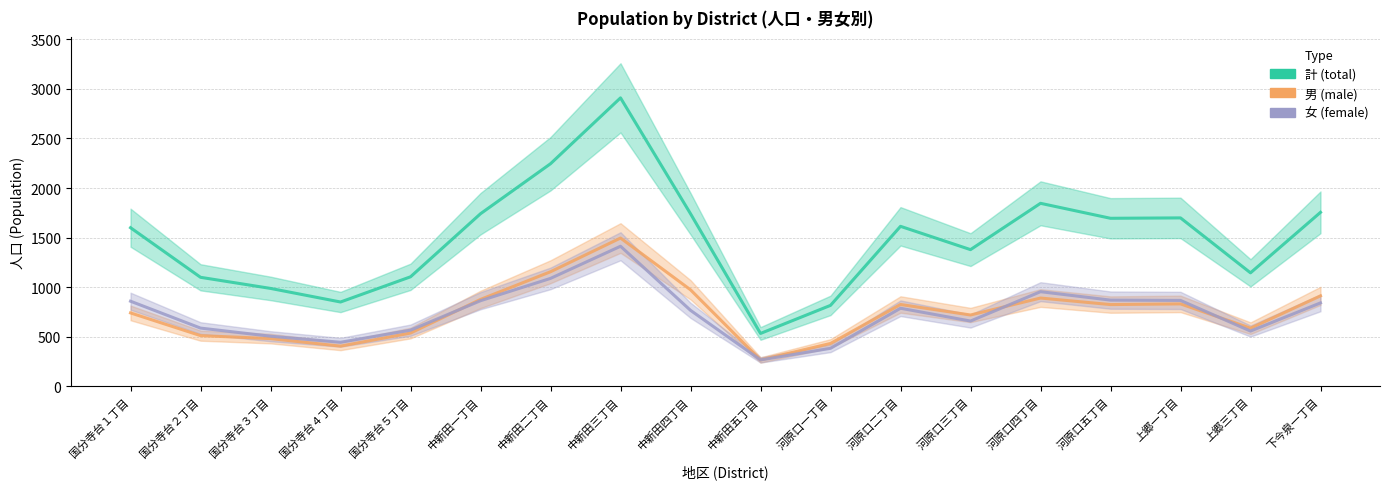

Is this an area chart (filled region under the line)?

No